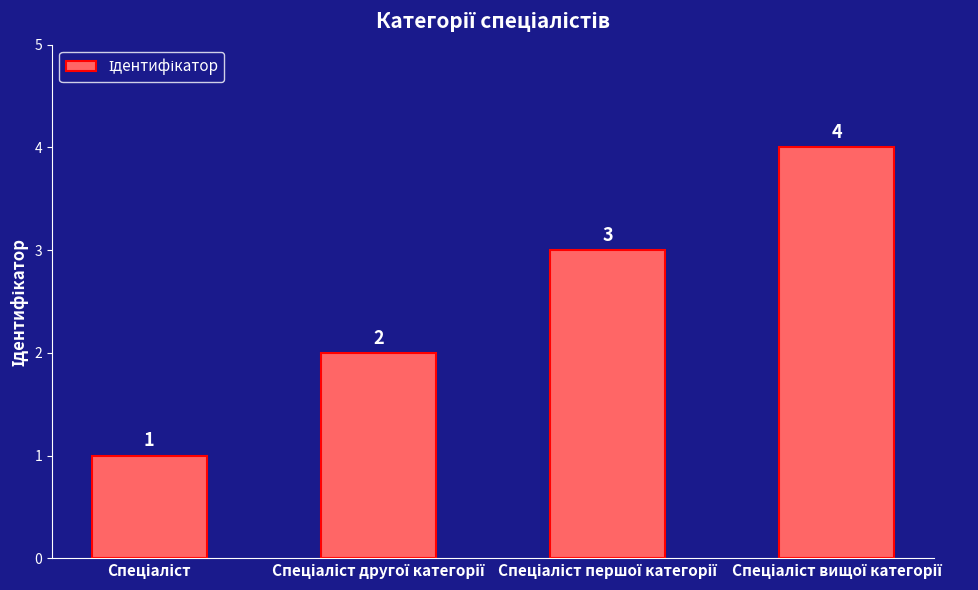

Count the values in the range 2 to 4.

3